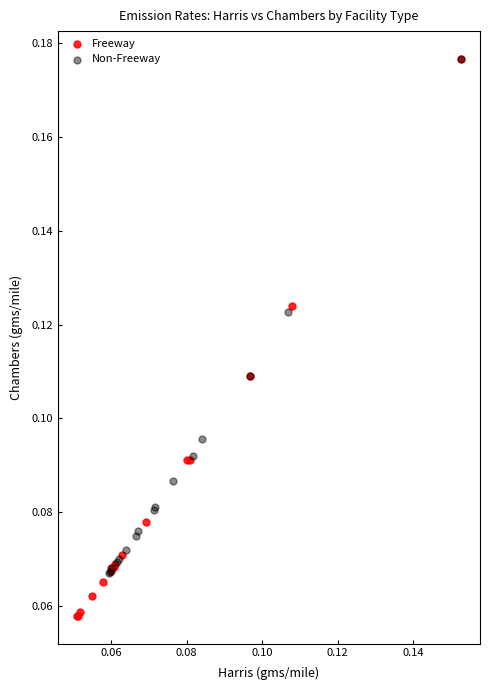

Which series reaches the minimum Y coordinate?

Freeway